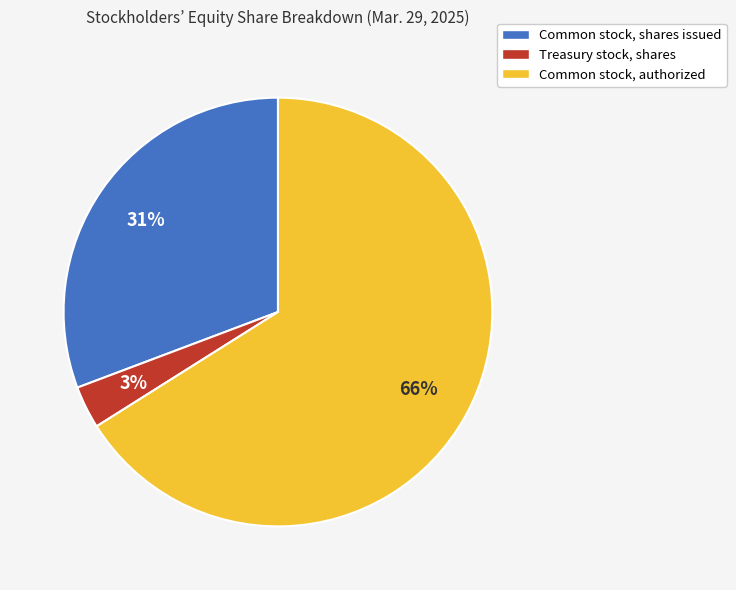

The Common stock, shares issued slice represents 44% of the pie. True or false?

False